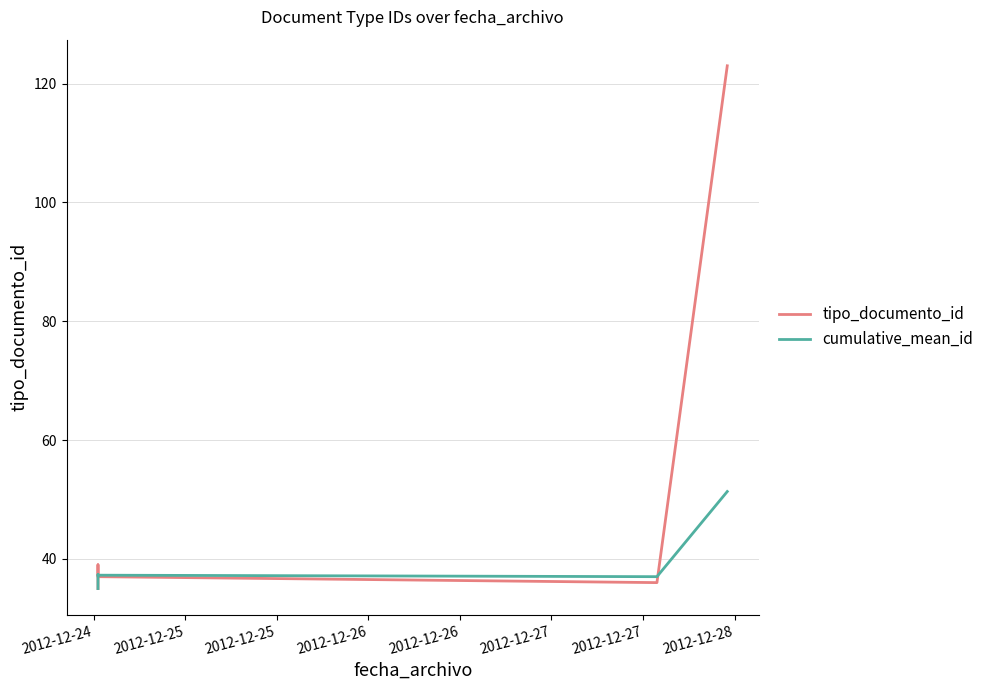

How many lines are shown in the chart?

2